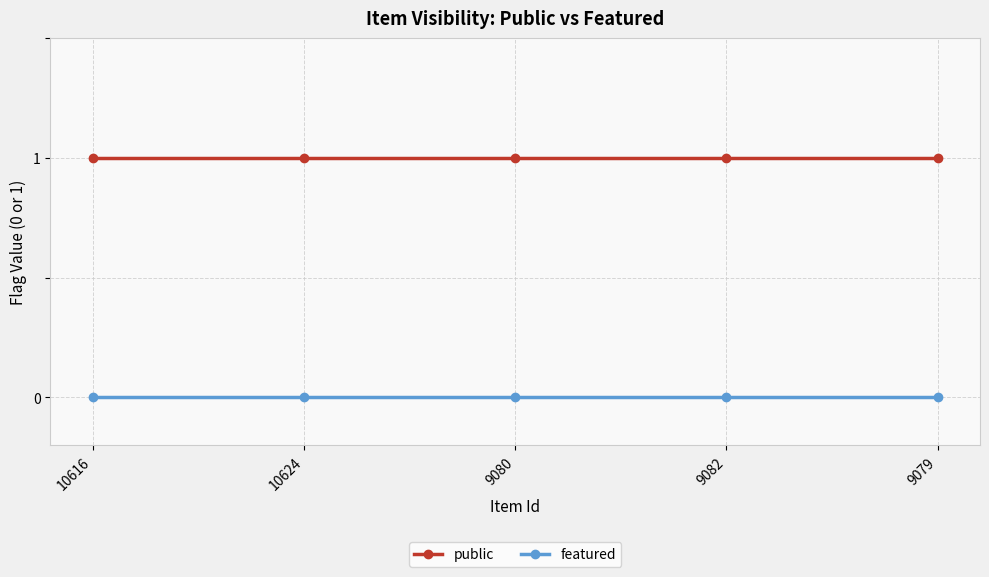

Is the value of featured at 10616 greater than the value of public at 9082?

No